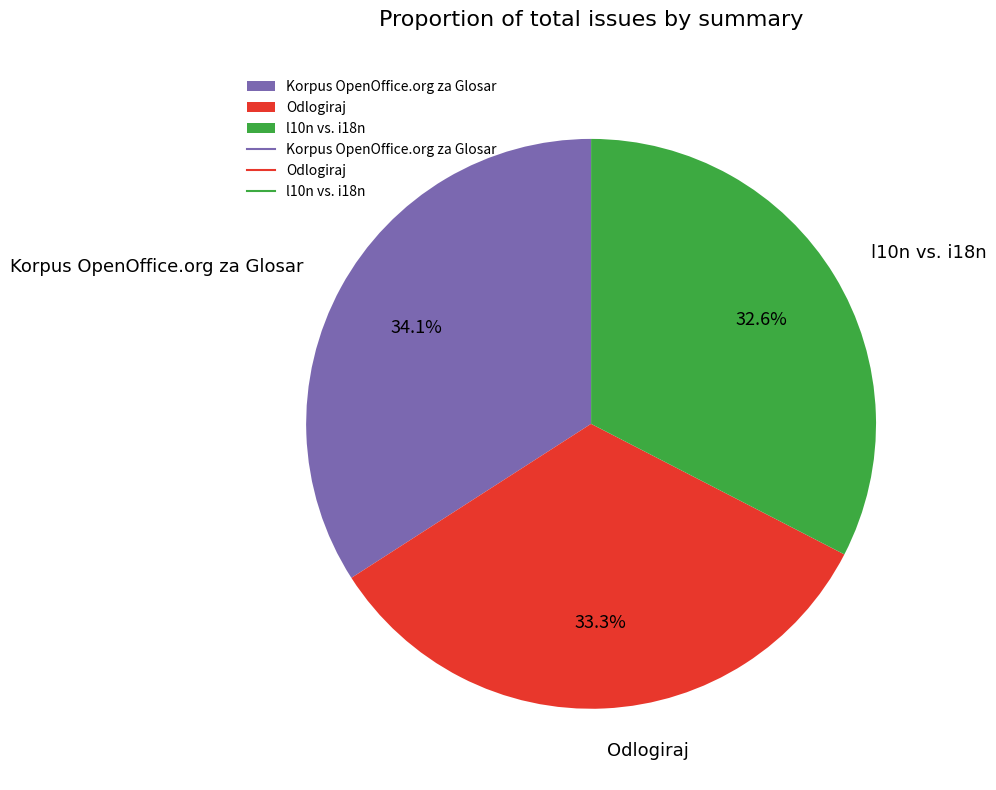

Is l10n vs. i18n the majority of the pie?

No